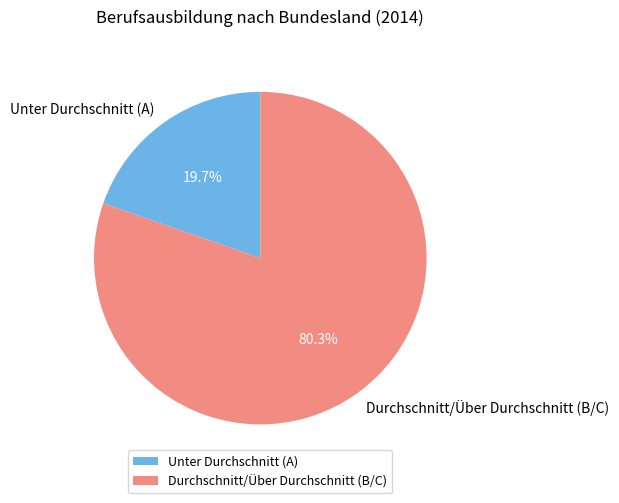

Between Unter Durchschnitt (A) and Durchschnitt/Über Durchschnitt (B/C), which is larger?

Durchschnitt/Über Durchschnitt (B/C)